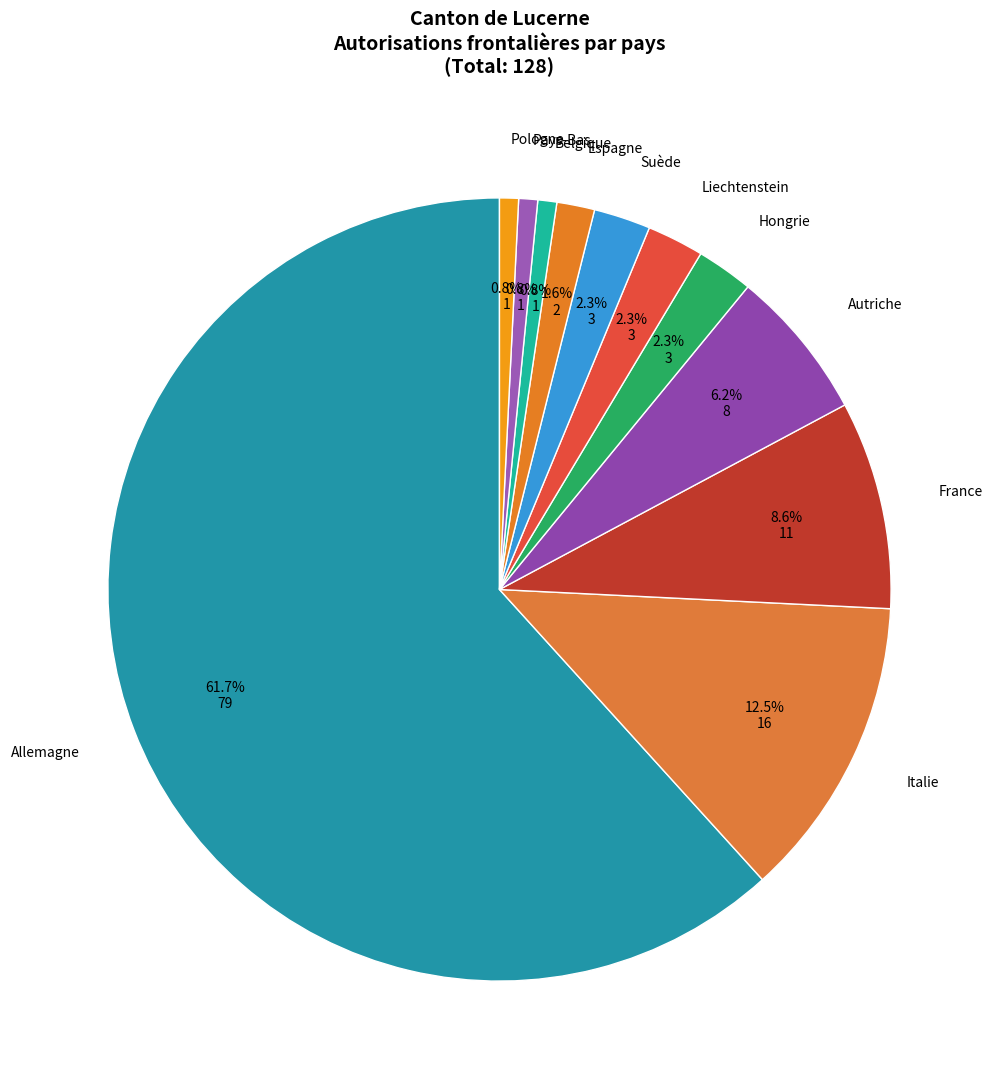

How many segments does this pie chart have?

11